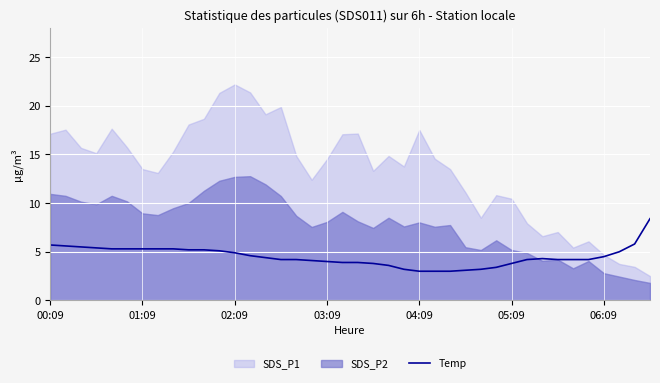

What is the highest value of the Temp series?

8.4